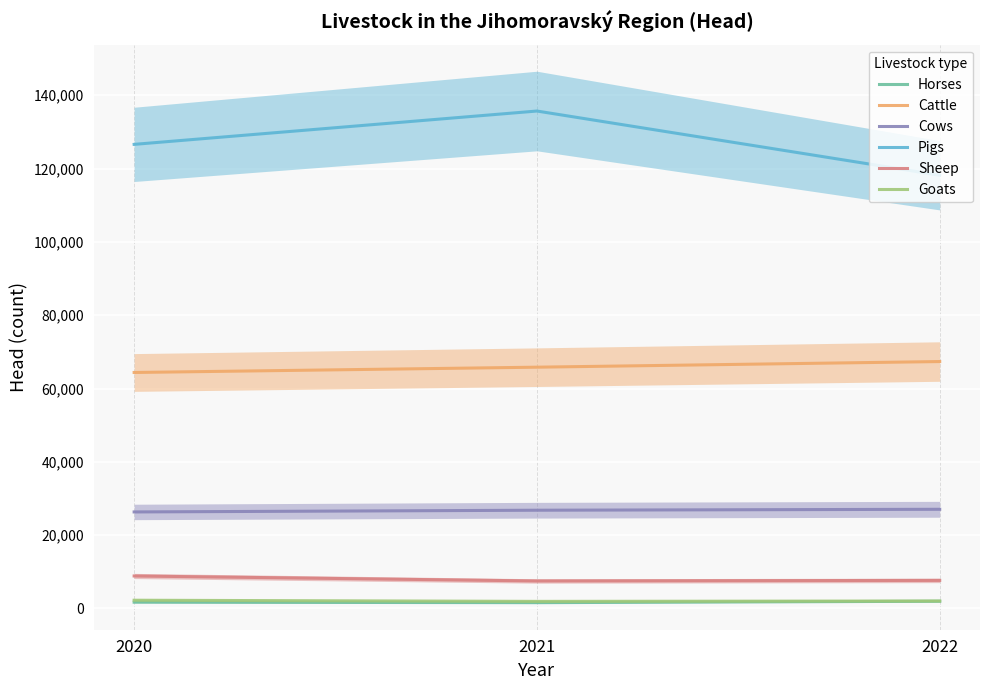

Reading left to right, extract all data points from this chart.

Horses: 1720	1591	1977
Cattle: 64374	65819	67357
Cows: 26335	26805	27059
Pigs: 126594	135688	118169
Sheep: 8869	7510	7662
Goats: 2256	1939	2046